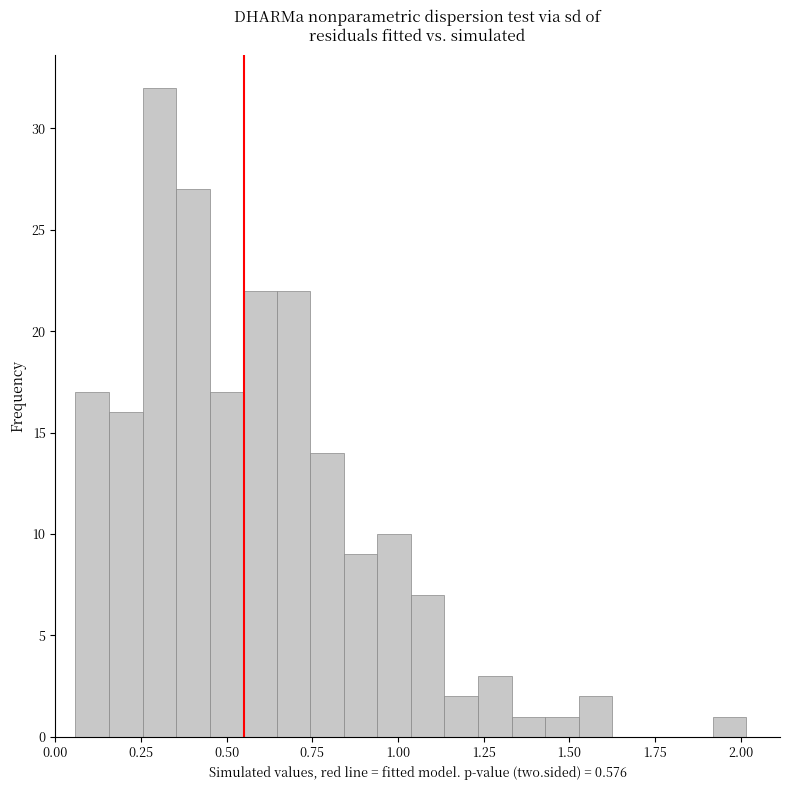

Around what value on the x-axis is the tallest bar? Give the approximate position of its centre, as read against the axis.

0.30